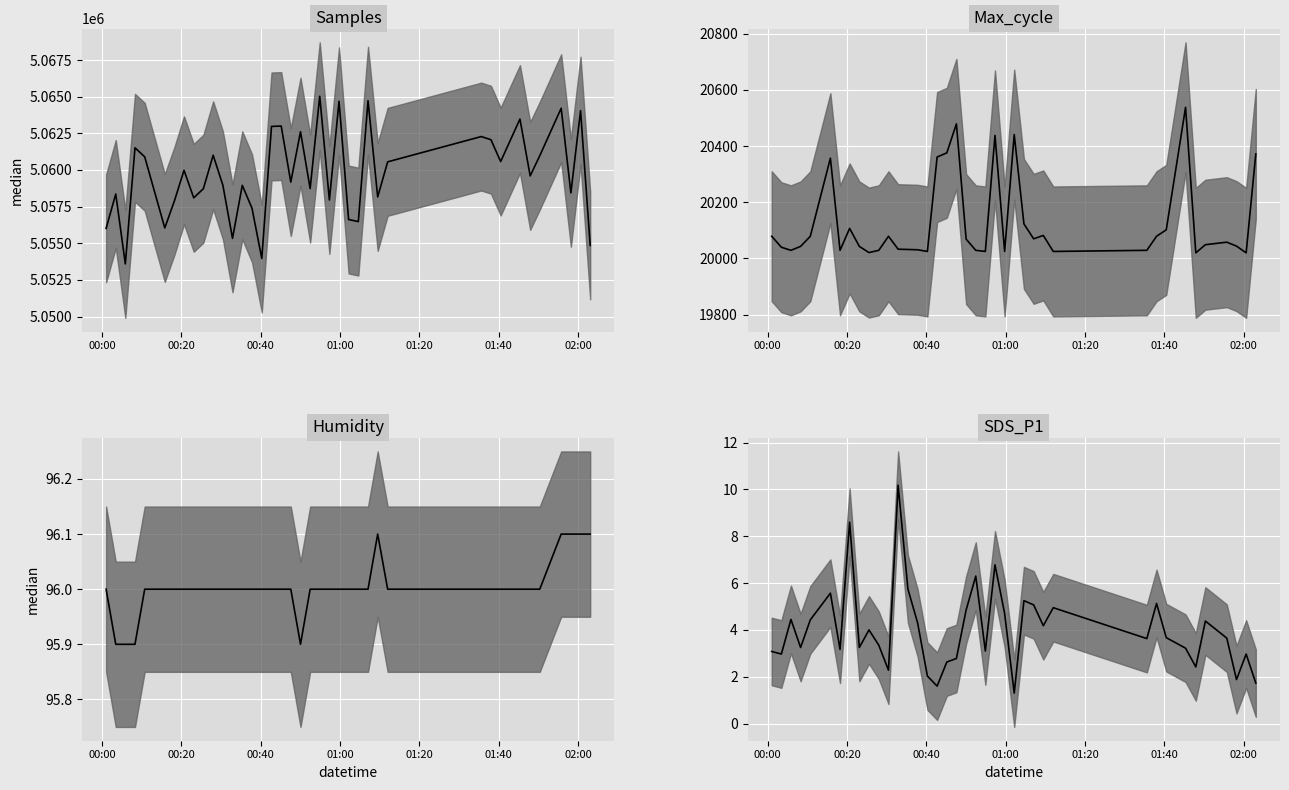

The SDS_P1 series shows 1.2 at 27. True or false?

False